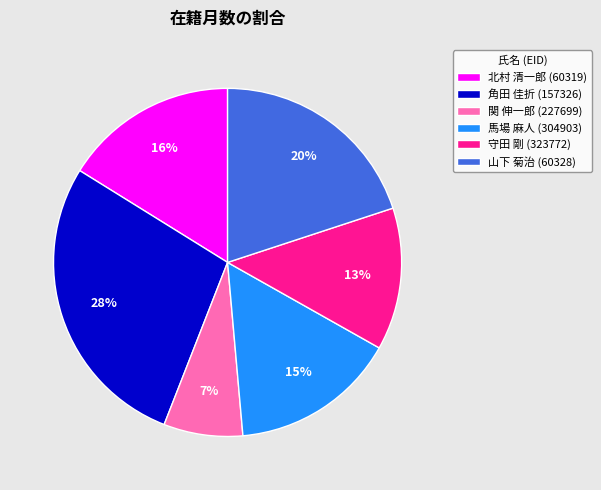

Is there any slice that represents more than half of the pie?

No